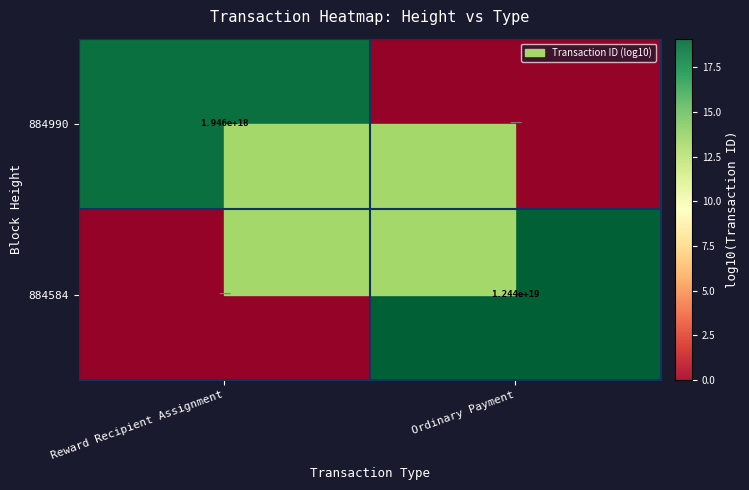

True or false: 884990 has a value of 1946000000000000000 at Reward Recipient Assignment.

True